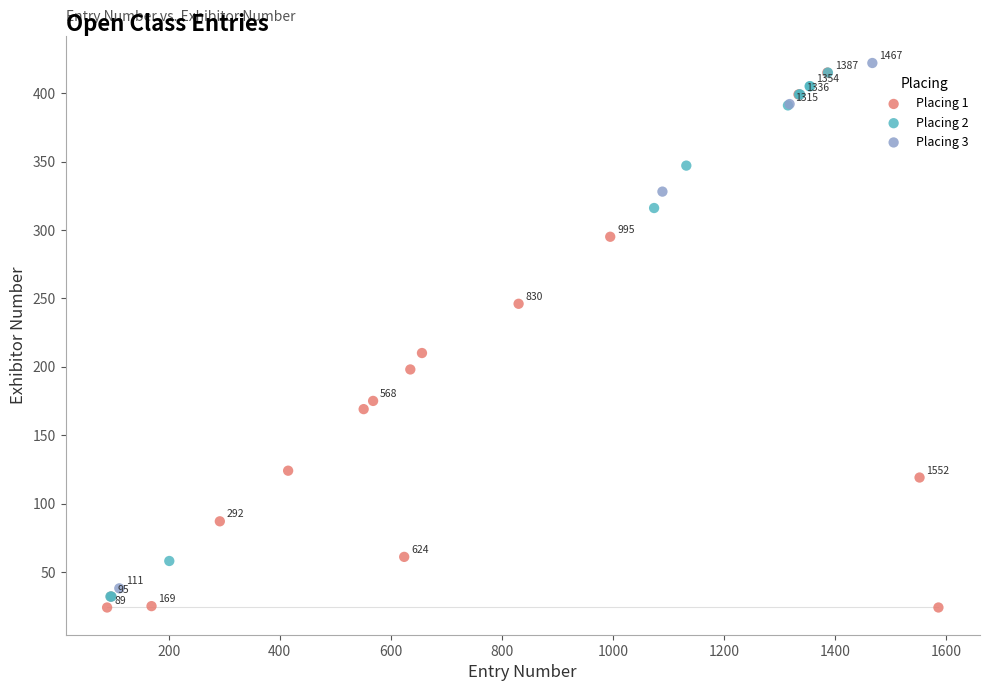

What are all the series names shown in the legend?

Placing 1, Placing 2, Placing 3